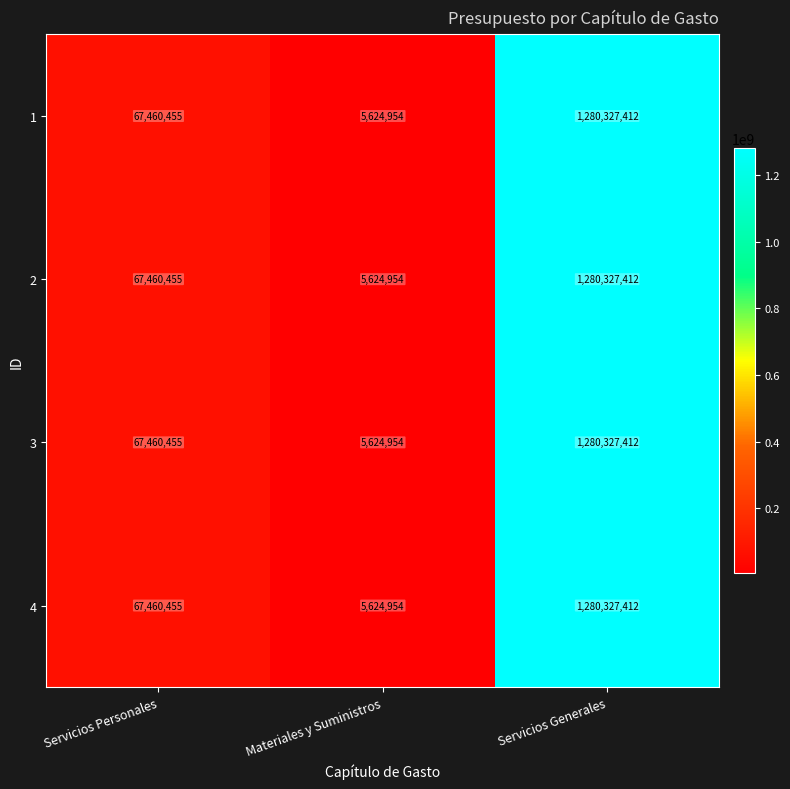

At how many categories does at least one series exceed 217516195?

1